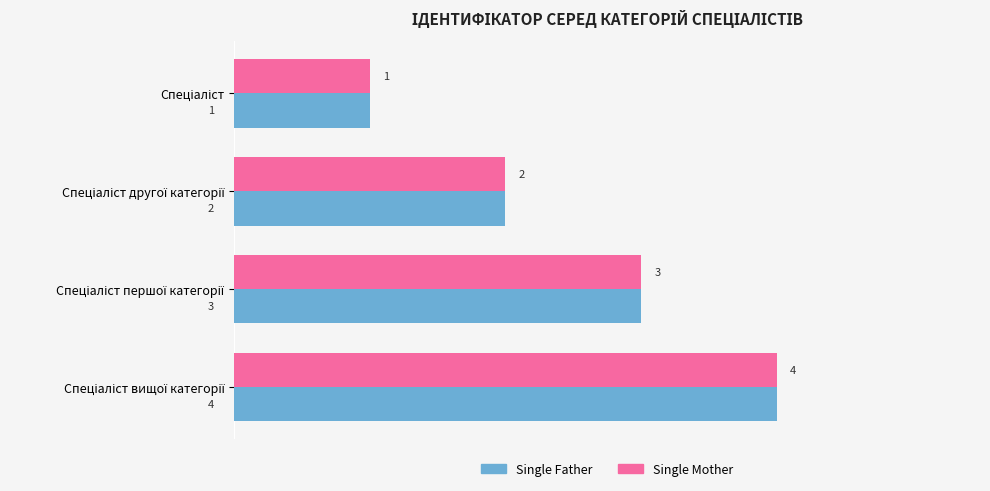

What is the sum of all Single Father values?

10